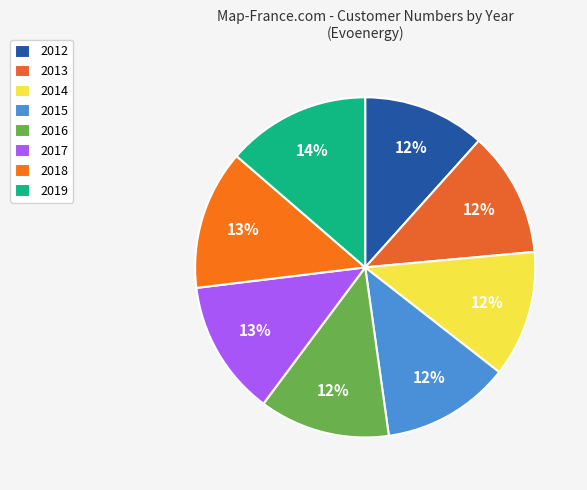

Is it true that 2013 is 1% of the pie?

False